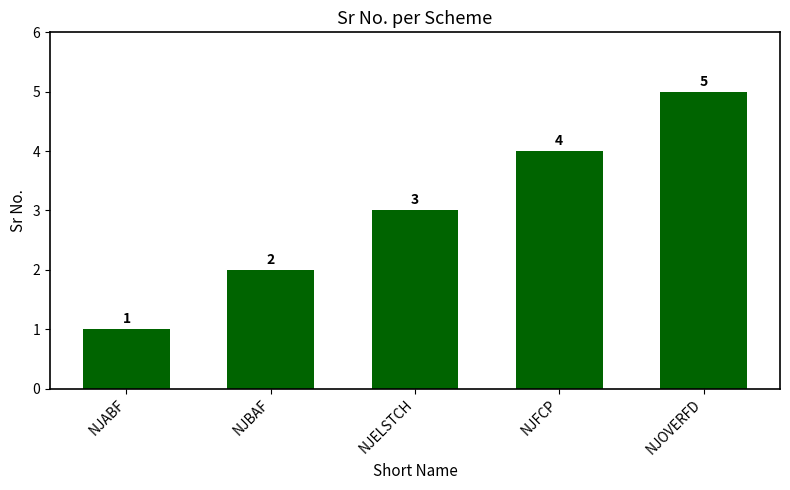

What is the sum of the values at NJFCP and NJBAF?

6